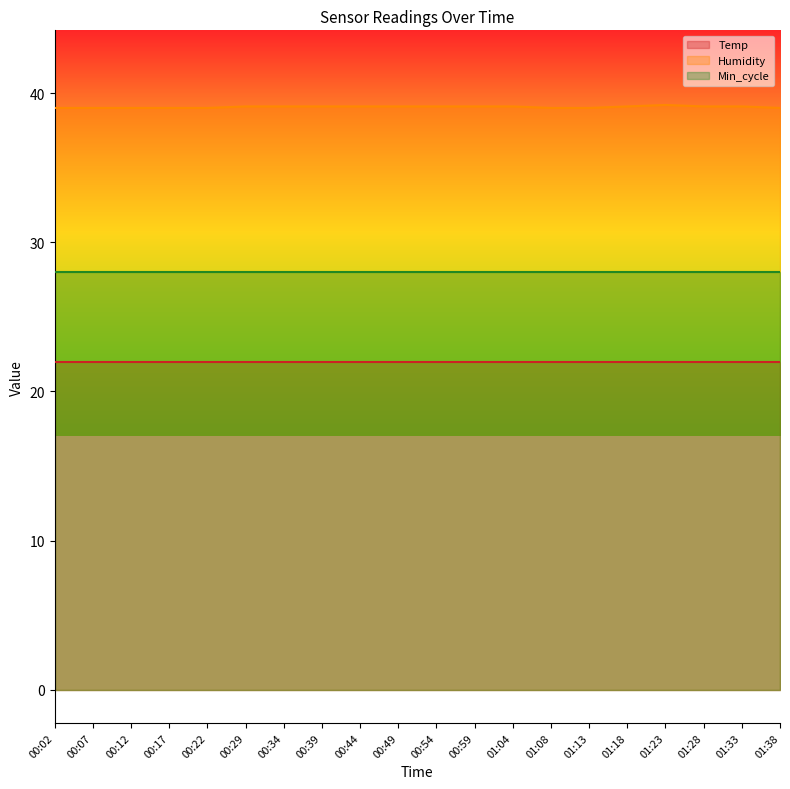

True or false: Min_cycle and Humidity cross at least once.

False